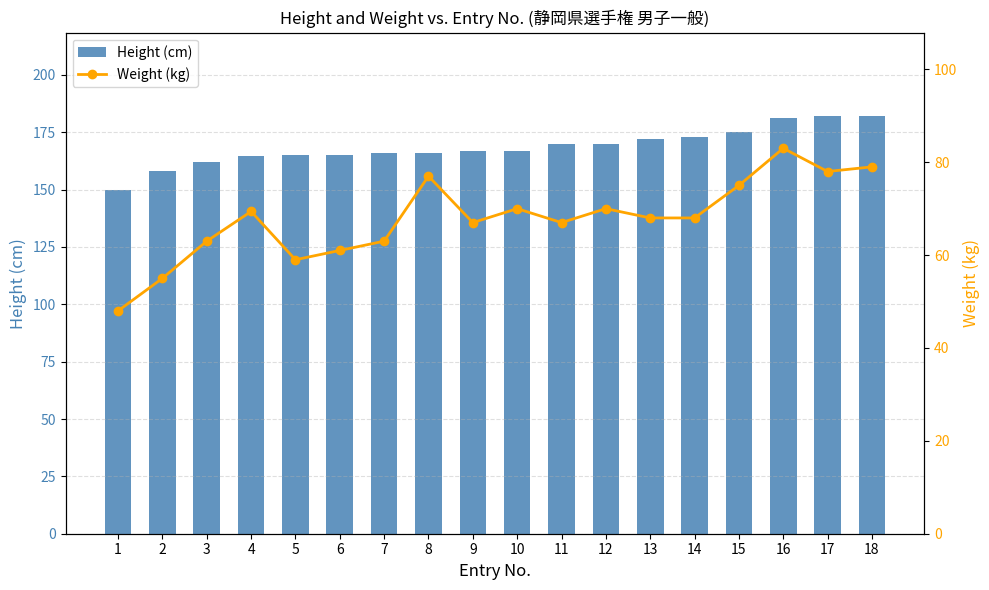

Reading left to right, what are all the values shown in this chart?

Height (cm): 1=150.0	2=158.0	3=162.0	4=164.6	5=165.0	6=165.0	7=166.0	8=166.0	9=167.0	10=167.0	11=170.0	12=170.0	13=172.0	14=173.0	15=175.0	16=181.0	17=182.0	18=182.0
Weight (kg): 1=48.0	2=55.0	3=63.0	4=69.4	5=59.0	6=61.0	7=63.0	8=77.0	9=67.0	10=70.0	11=67.0	12=70.0	13=68.0	14=68.0	15=75.0	16=83.0	17=78.0	18=79.0